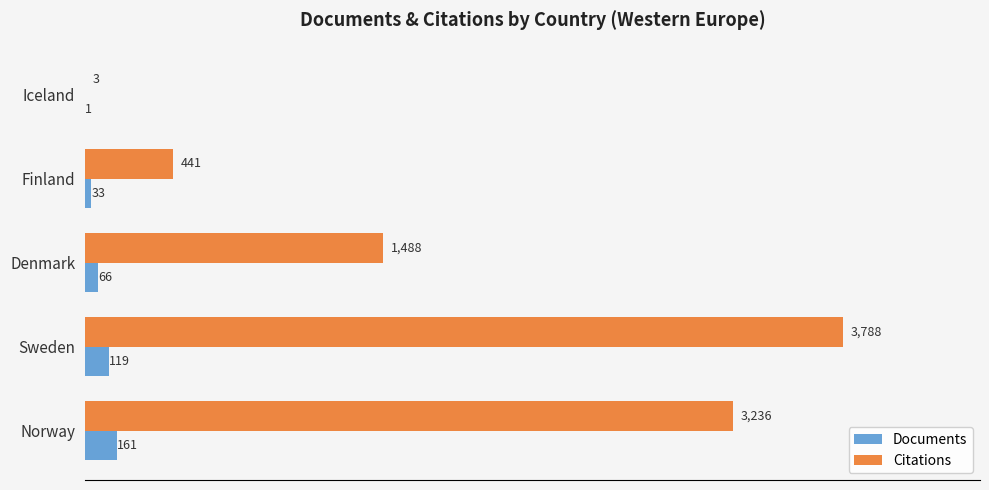

What is the sum of all Citations values?

8956